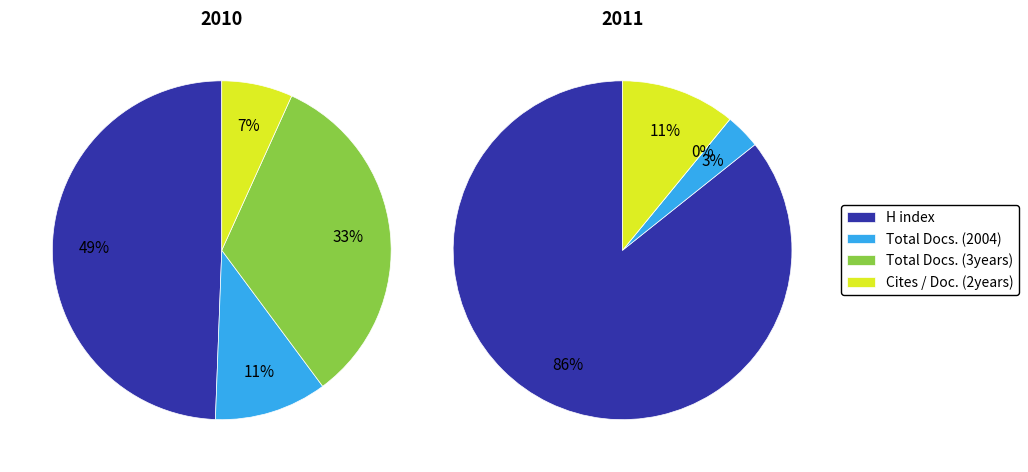

Rank the series at Q2 from highest to lowest value.

H index, Cites / Doc. (2years), Total Docs. (2004), Total Docs. (3years)